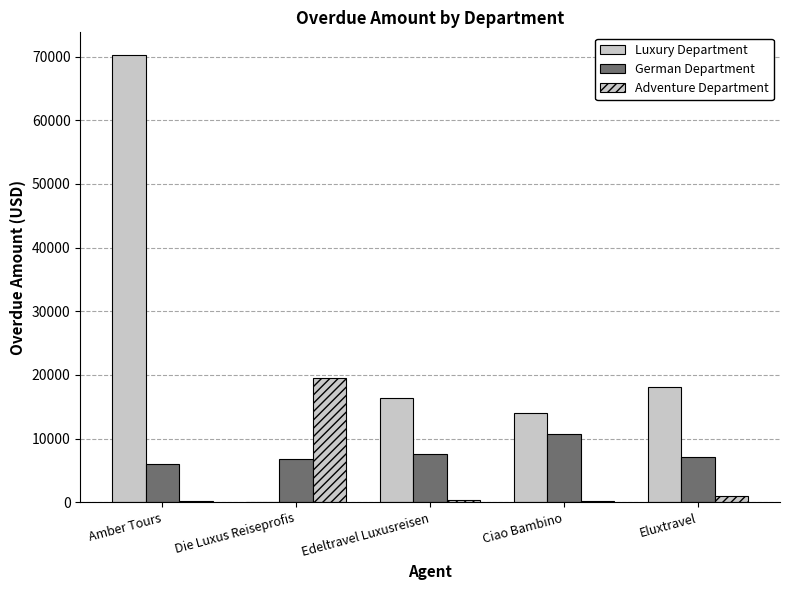

How many categories are shown in the chart?

5